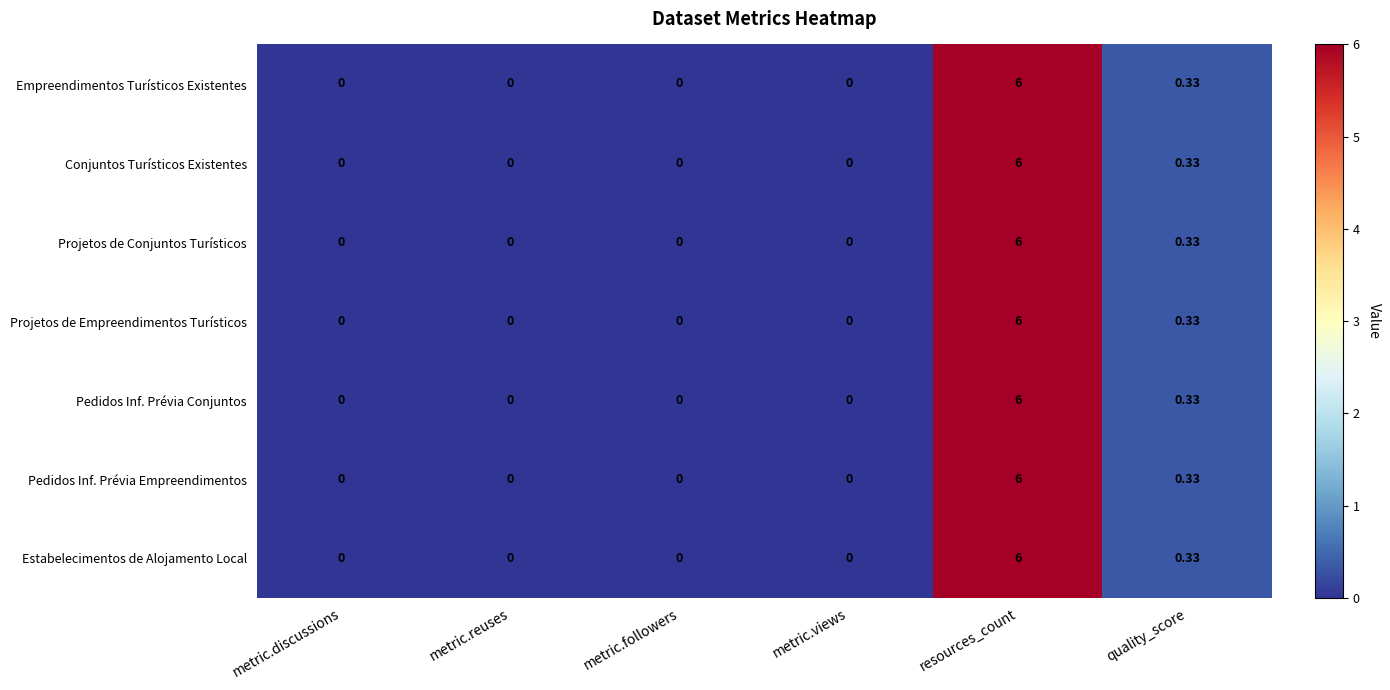

Where is Estabelecimentos de Alojamento Local nearest to the value 3?

quality_score